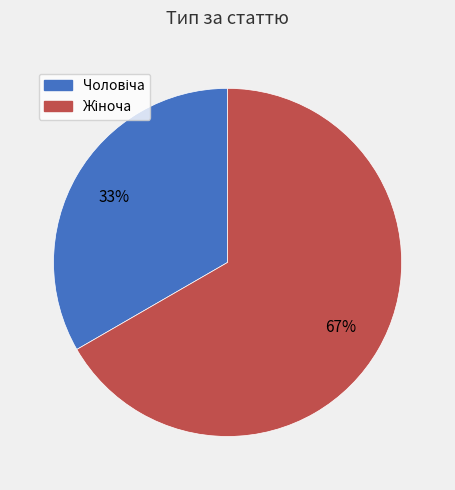

To the nearest percent, what is the average slice percentage?

50%